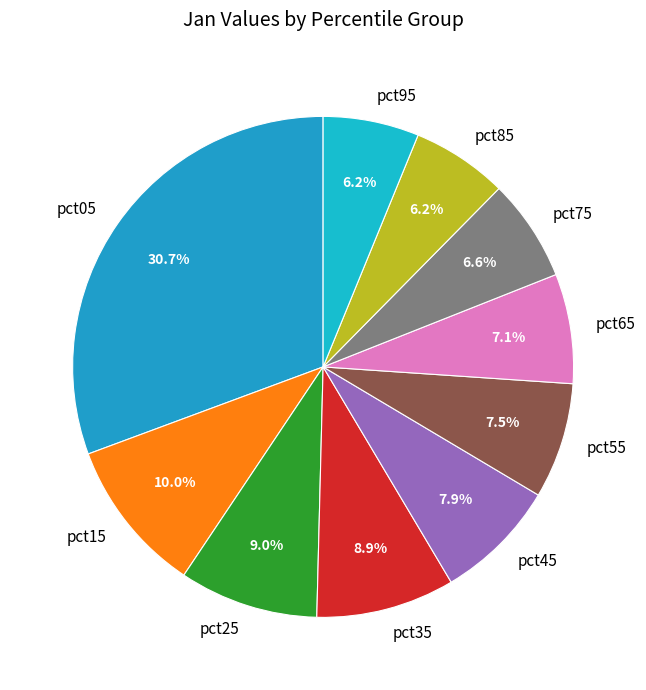

Which slice is the largest?

pct05